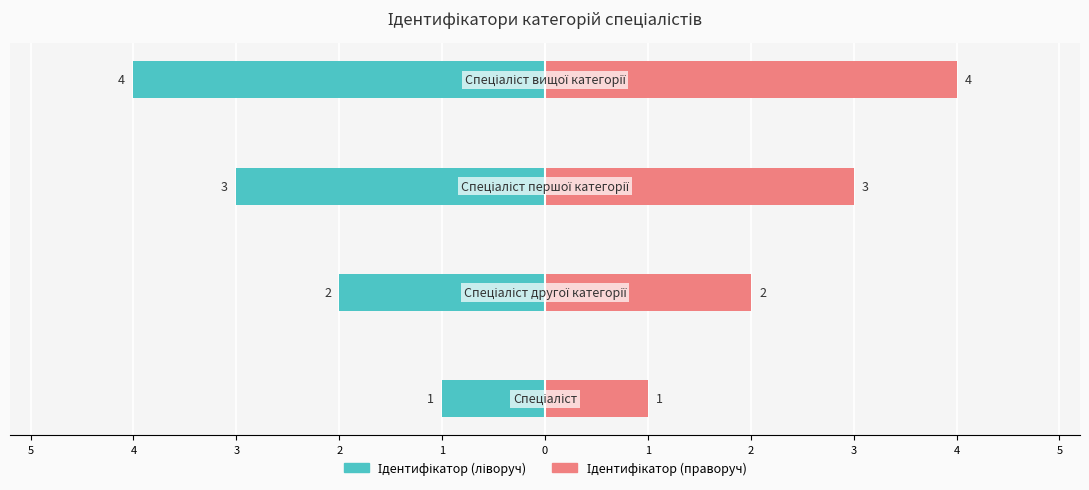

Which series has the largest range (max minus min)?

Ідентифікатор (ліворуч)